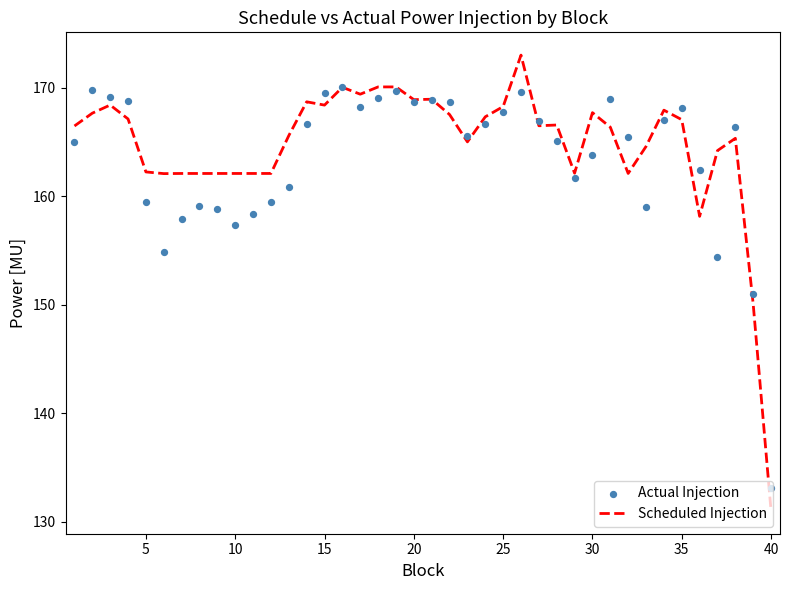

Which series reaches the minimum Y coordinate?

Scheduled Injection